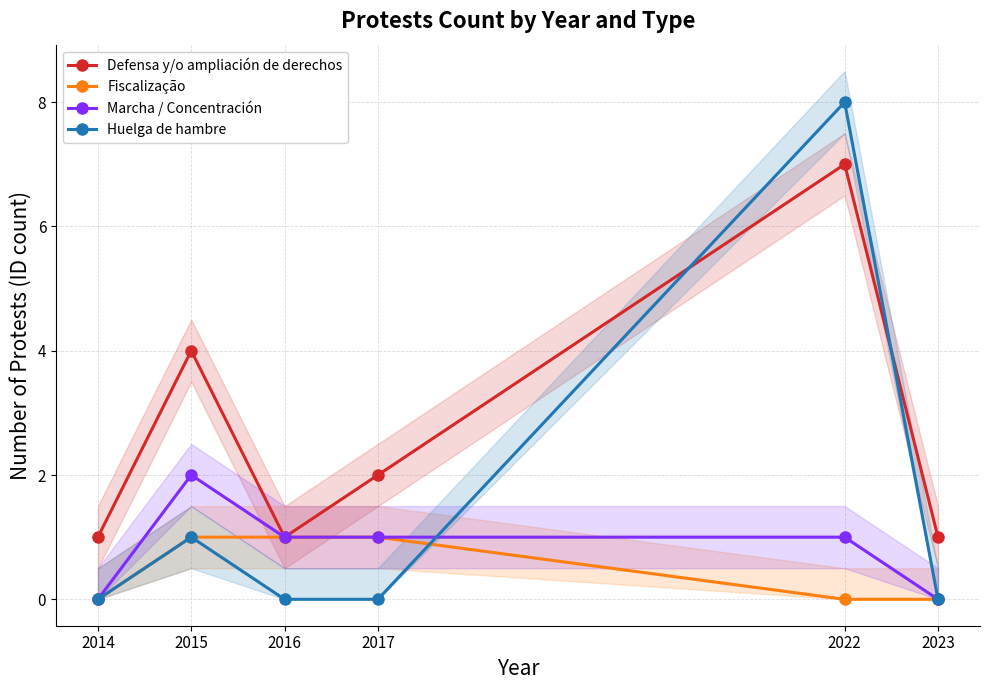

Between 2015 and 2022, which series saw the biggest shift?

Huelga de hambre